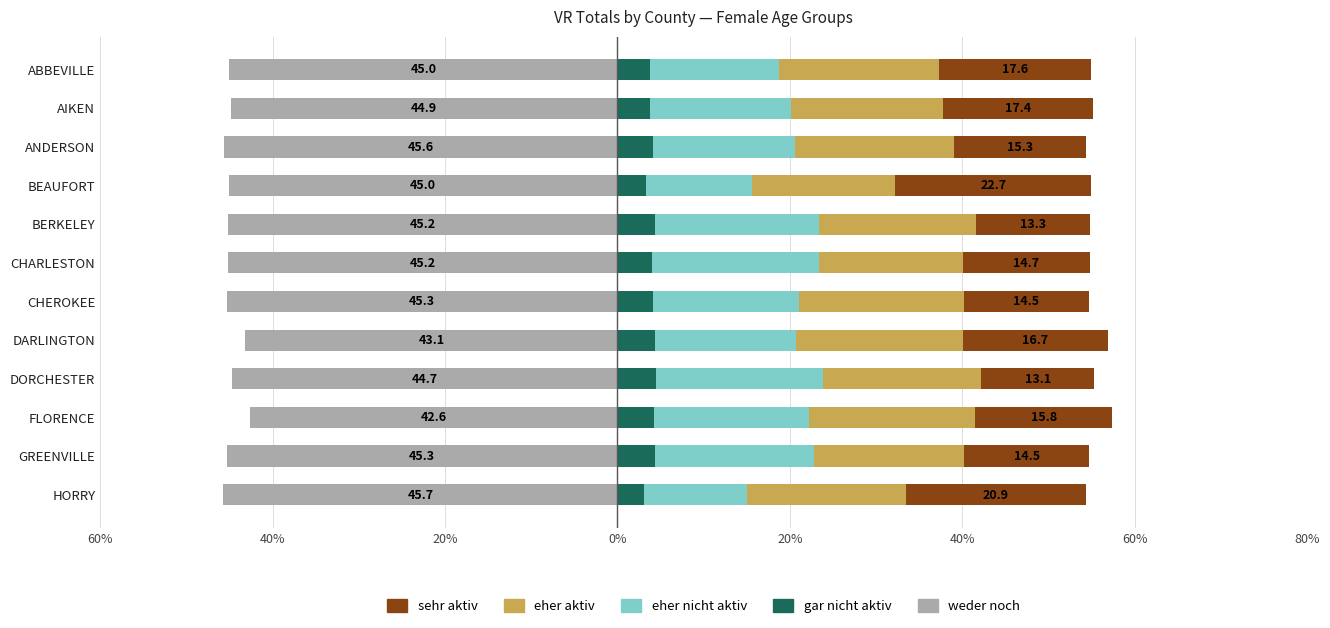

The value of weder noch at CHEROKEE is -45.3. True or false?

True